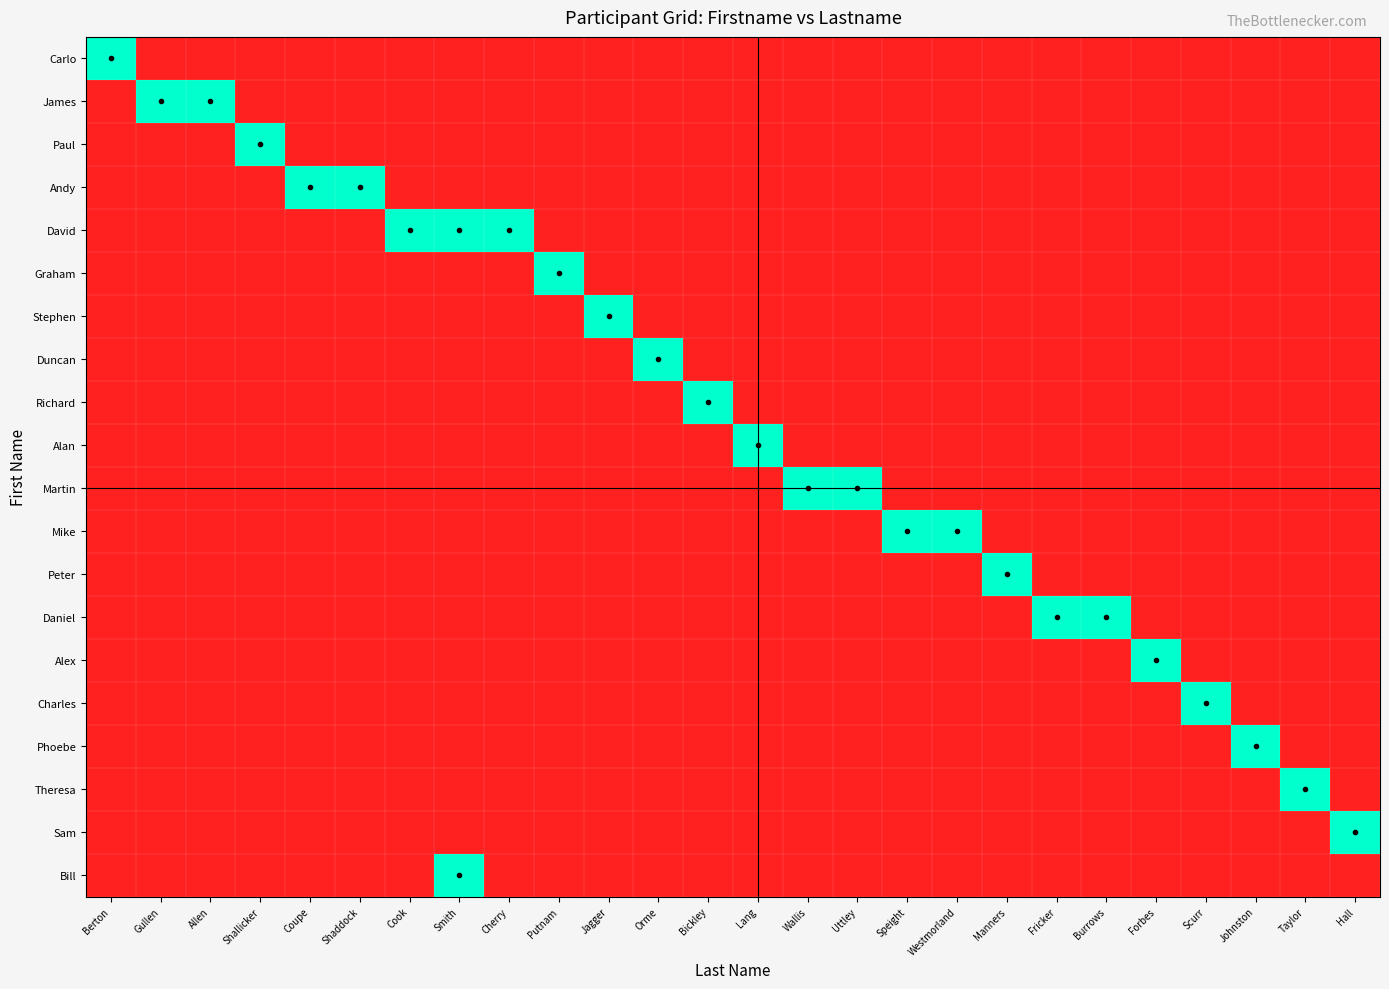

At which category is the sum across all series the highest?

Smith